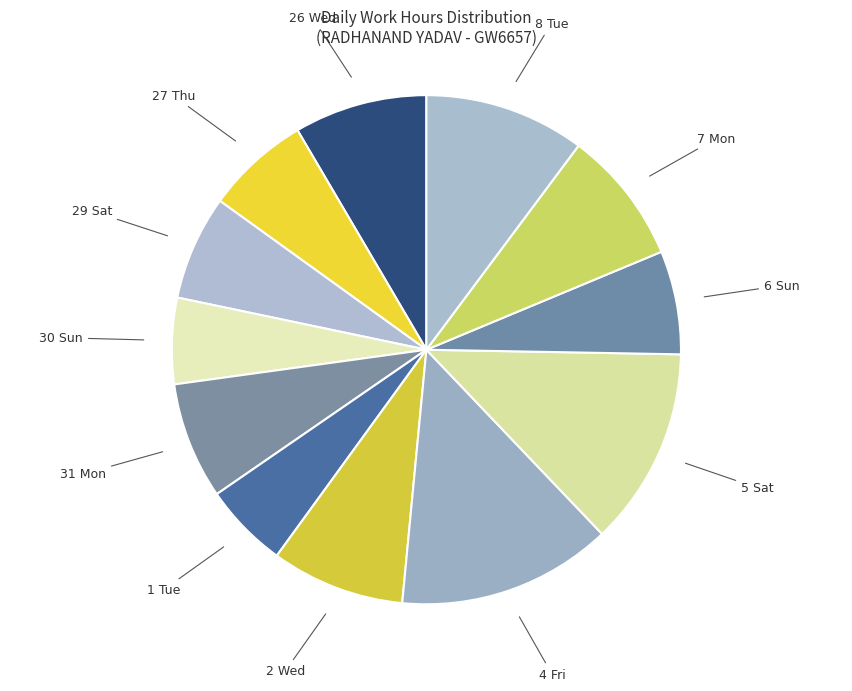

How many segments does this pie chart have?

12